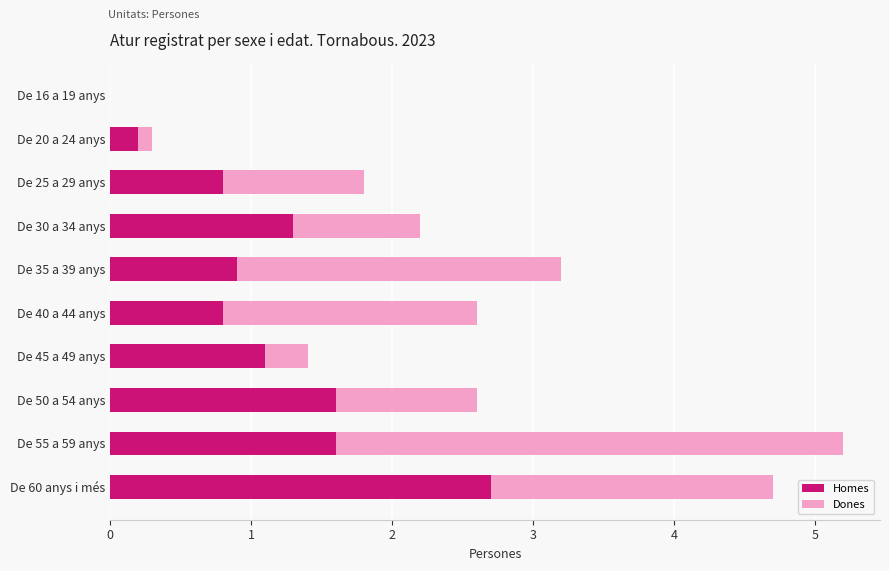

At which category is the sum across all series the highest?

De 55 a 59 anys